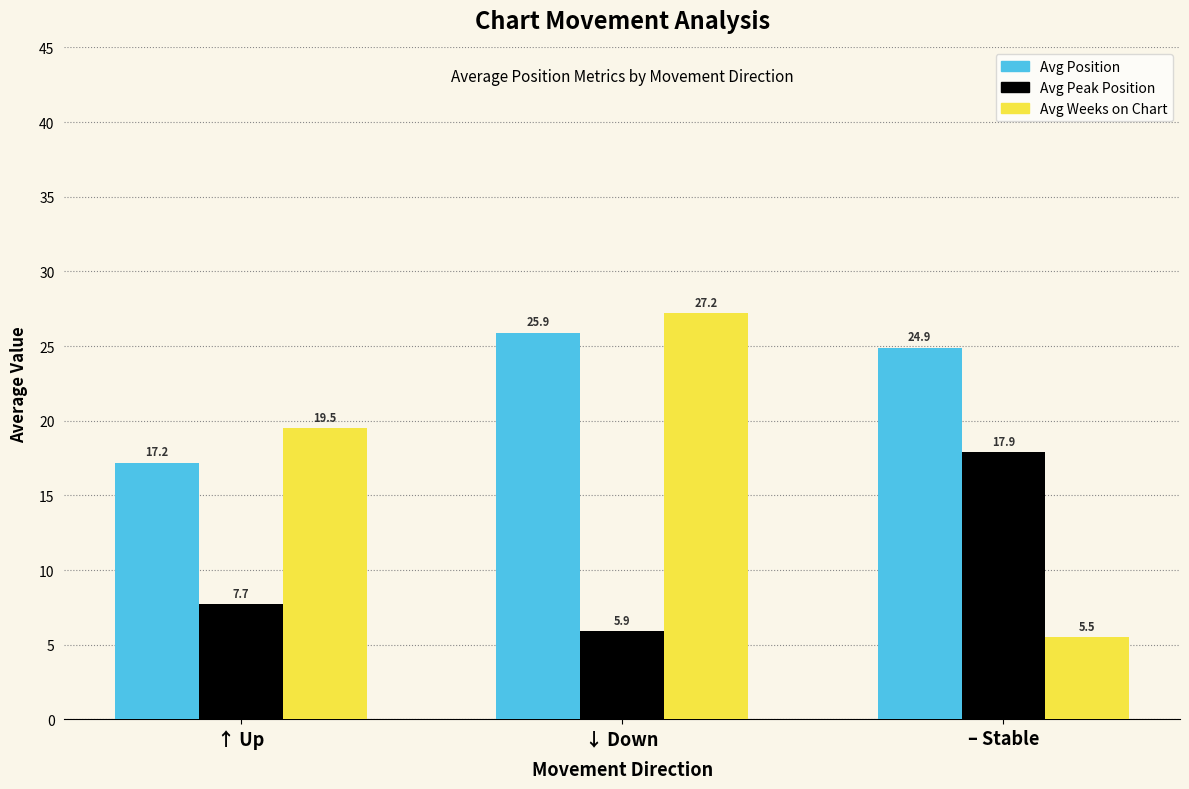

What are all the series names shown in the legend?

Avg Position, Avg Peak Position, Avg Weeks on Chart